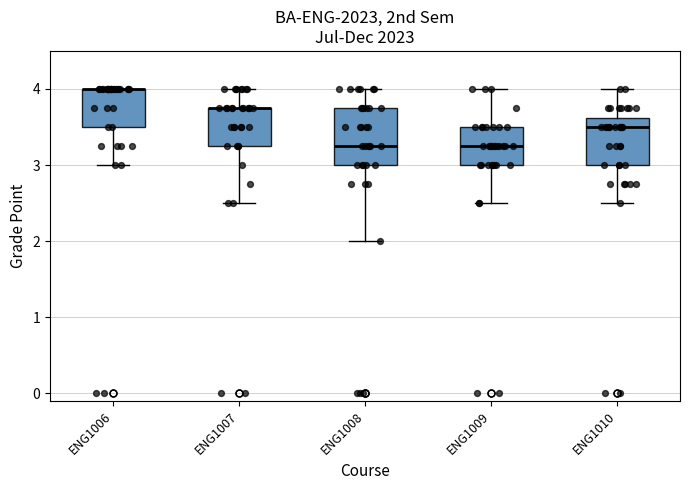

Reading left to right, read every box against the y-axis: the position of its median line, the range the box covers, and the ends of its whiskers. The values are not printed on the chart, so give them approximately, as read against the axis.

ENG1006: median 4.0 (drawn on the box's upper edge), box 3.5 to 4.0, whiskers 3.0 to 4.0
ENG1007: median 3.8 (drawn on the box's upper edge), box 3.3 to 3.8, whiskers 2.5 to 4.0
ENG1008: median 3.3, box 3.0 to 3.8, whiskers 2.0 to 4.0
ENG1009: median 3.3, box 3.0 to 3.5, whiskers 2.5 to 4.0
ENG1010: median 3.5, box 3.0 to 3.6, whiskers 2.5 to 4.0